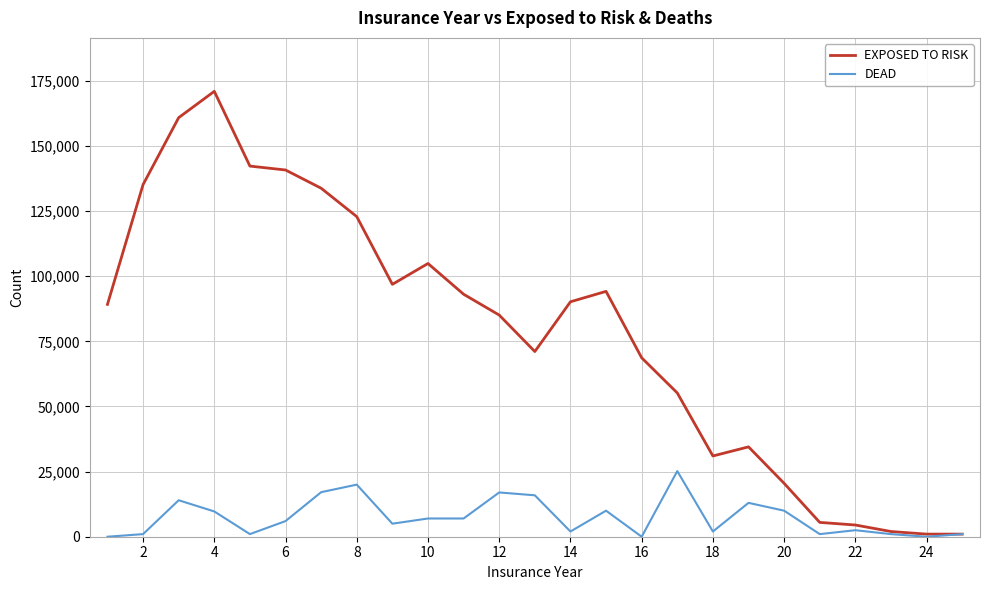

What is the greatest value displayed?

171000